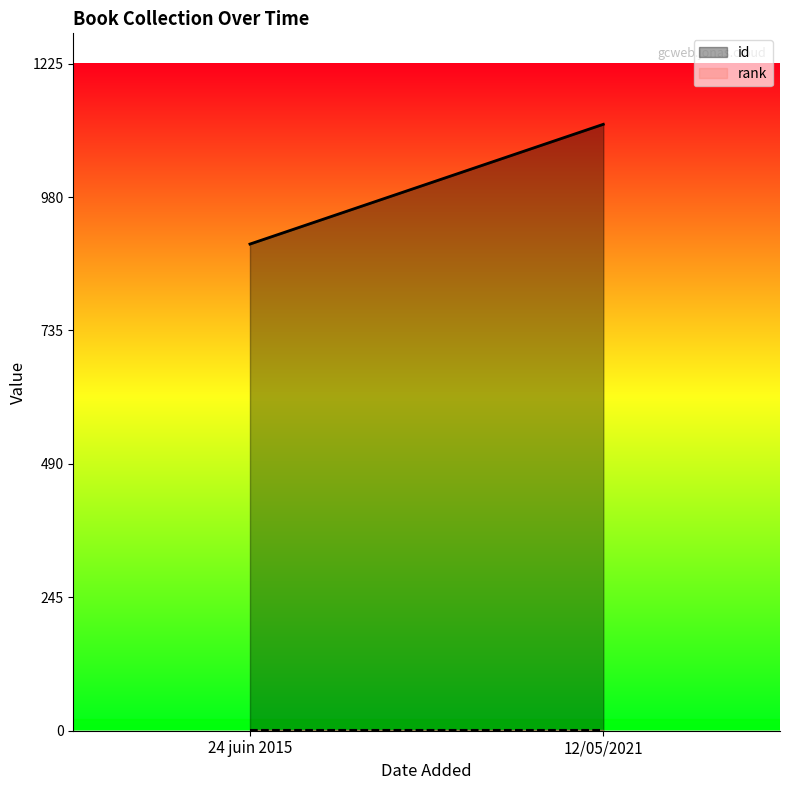

At which category is the sum across all series the highest?

12/05/2021